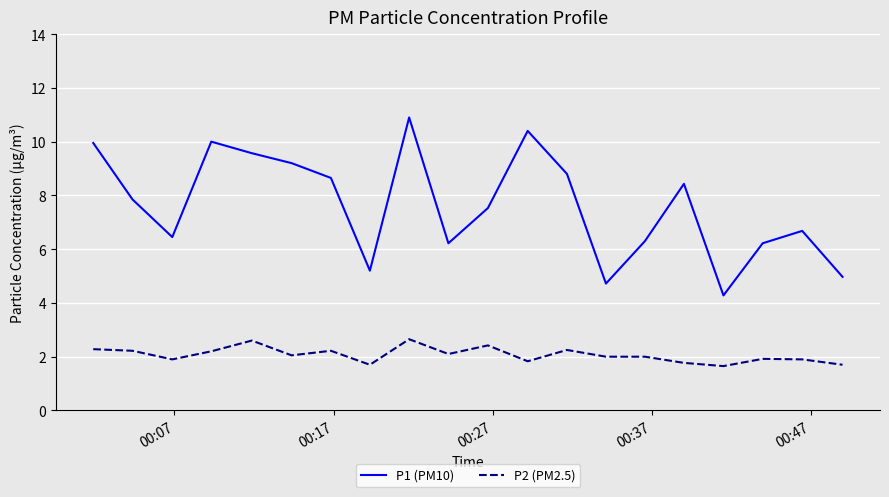

Which series has the widest spread of values?

P1 (PM10)